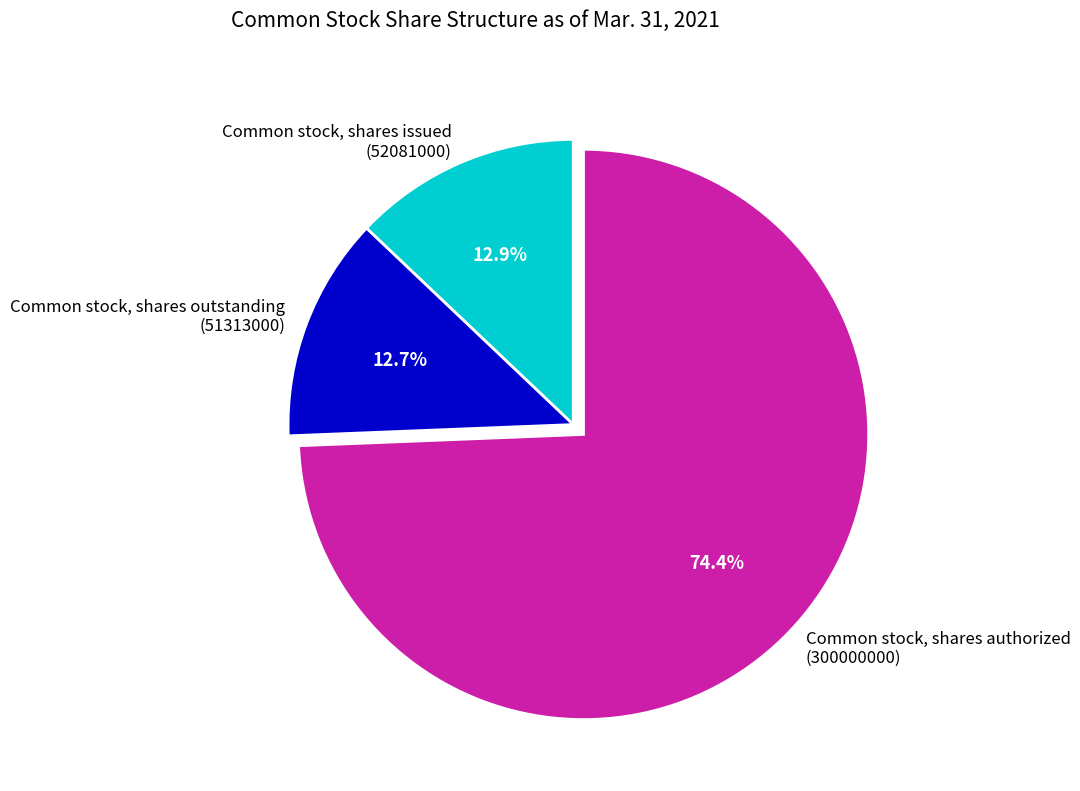

What is the largest slice in the pie chart?

Common stock, shares authorized (300000000)